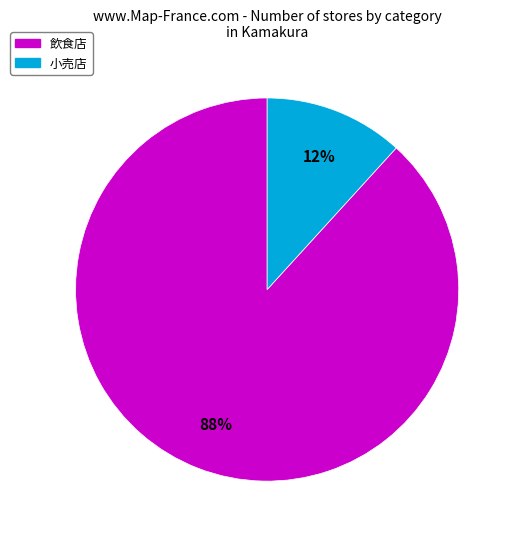

Between 飲食店 and 小売店, which is larger?

飲食店